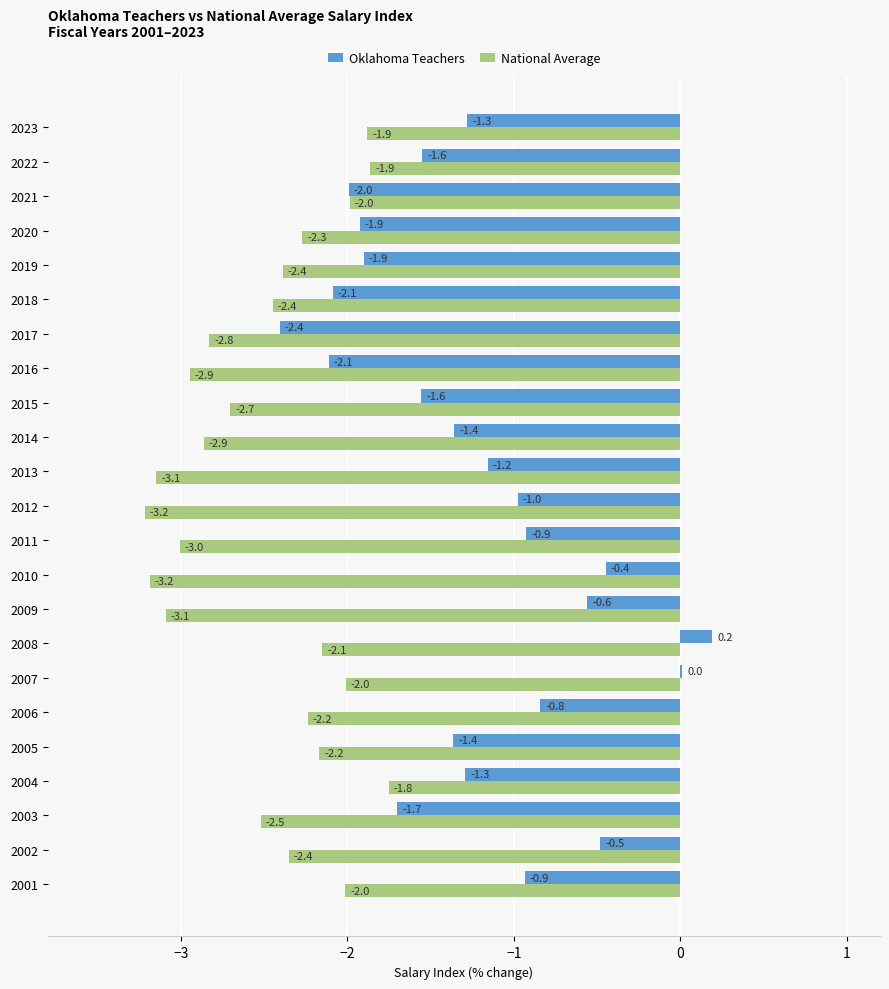

At which category is the sum across all series the highest?

2008